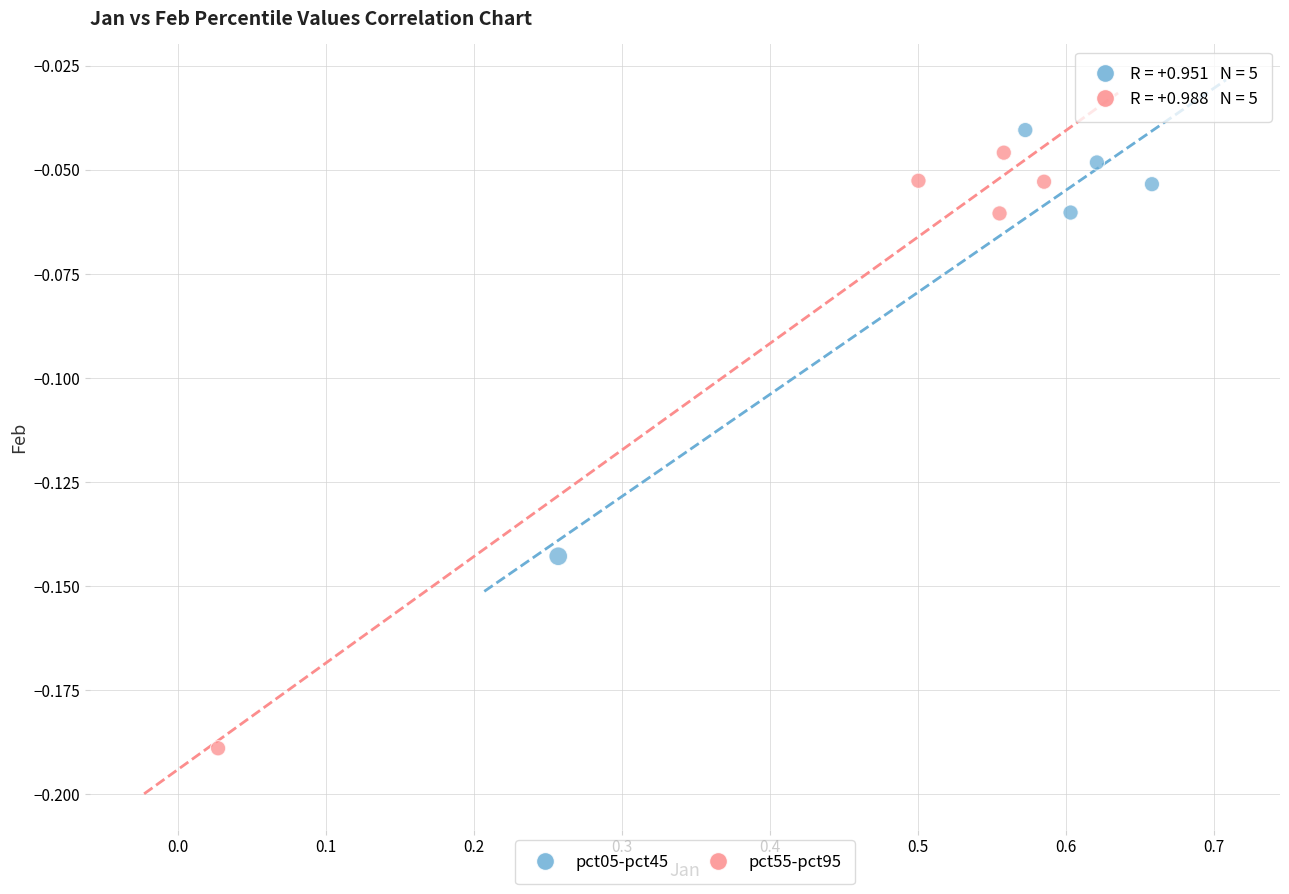

What are all the series names shown in the legend?

pct05-pct45, pct55-pct95